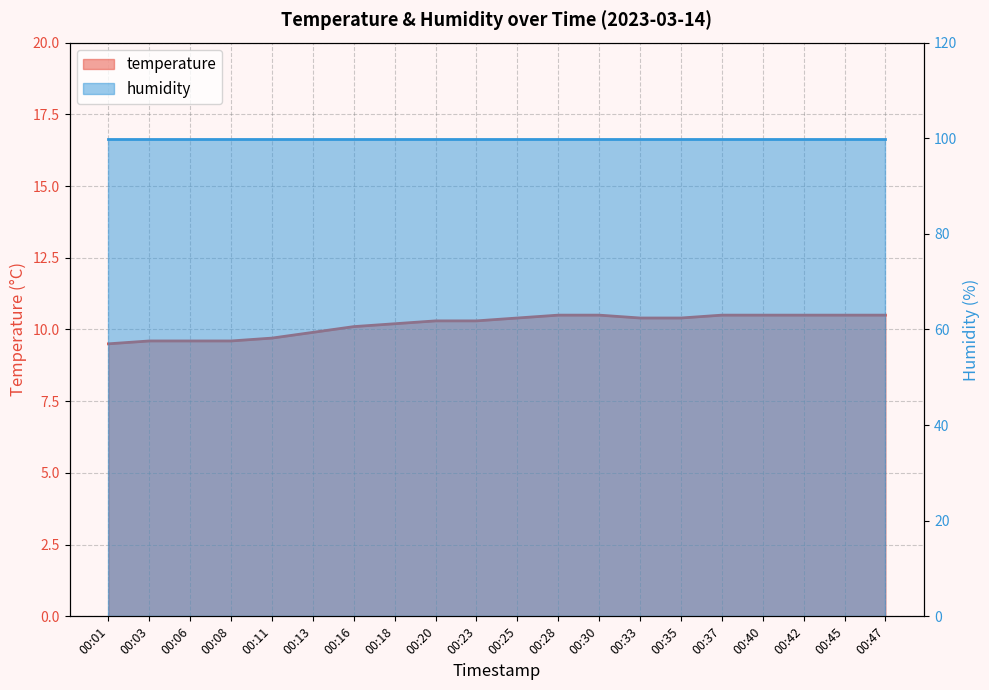

Count the number of categories in the chart.

20